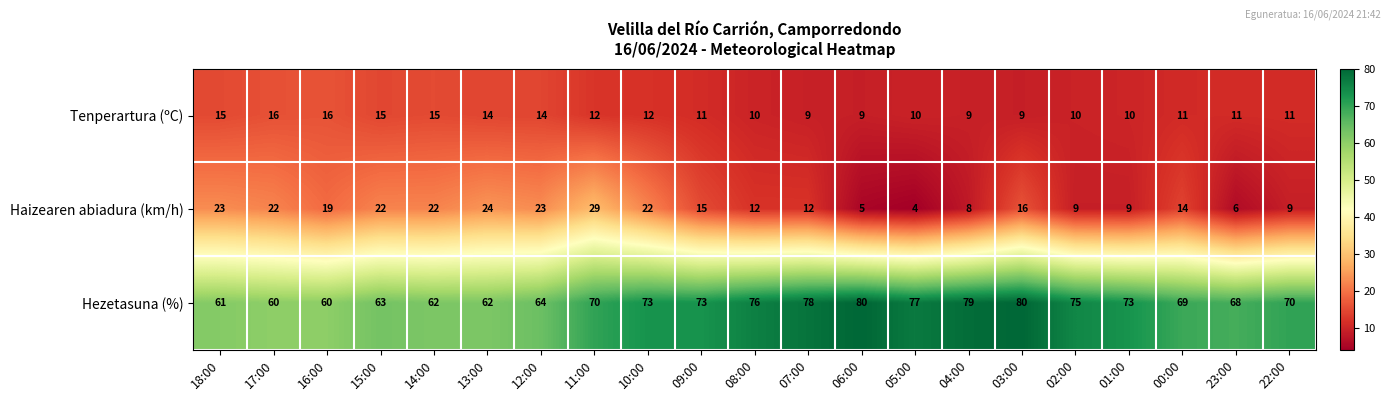

Rank the series by their maximum value, from lowest to highest.

Tenperartura (ºC), Haizearen abiadura (km/h), Hezetasuna (%)